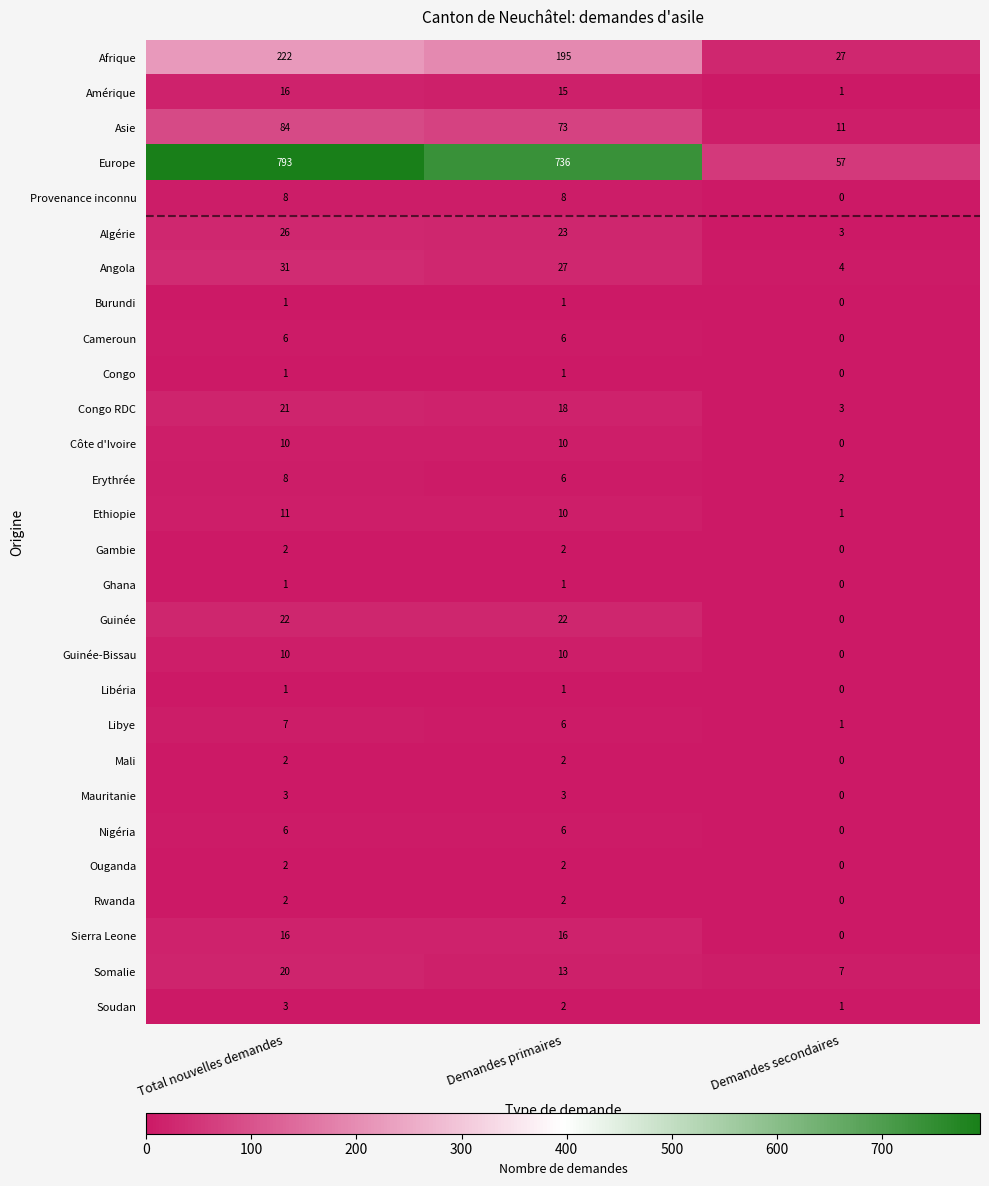

Is it true that Guinée-Bissau equals 7 at Demandes secondaires?

False